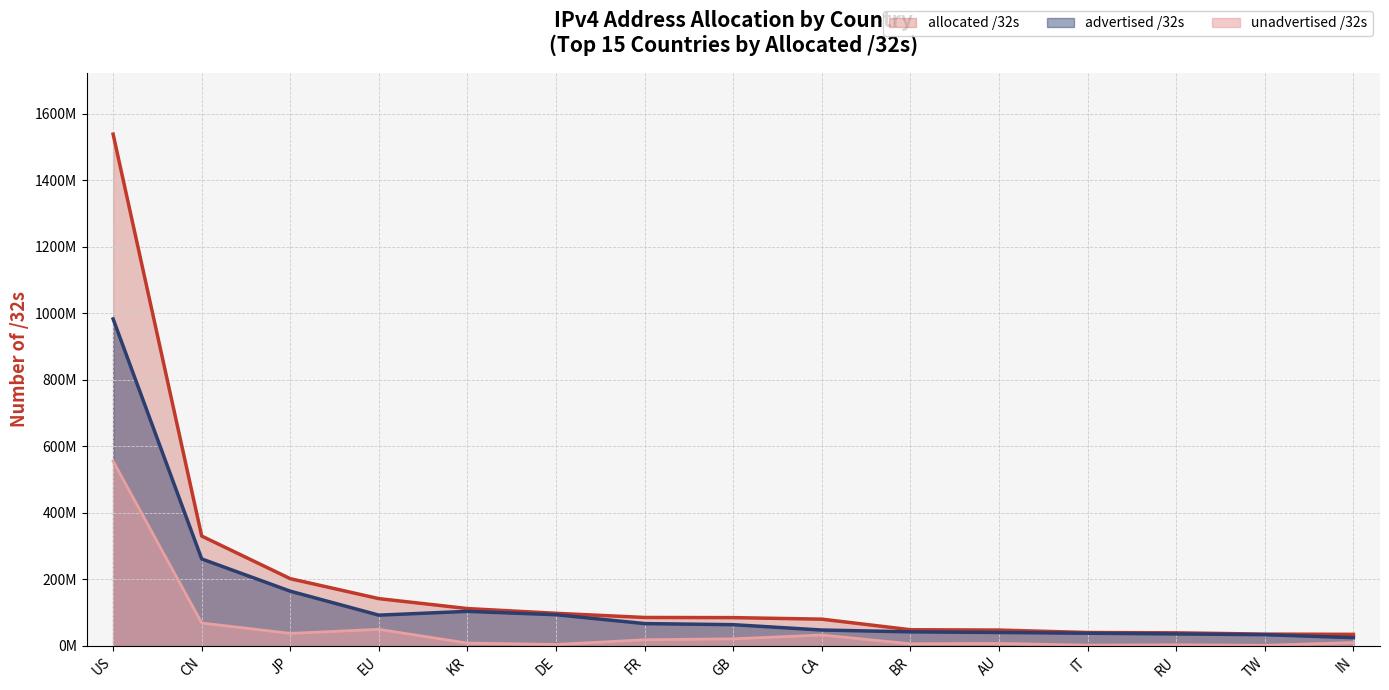

The unadvertised /32s series shows 2195360 at IT. True or false?

True